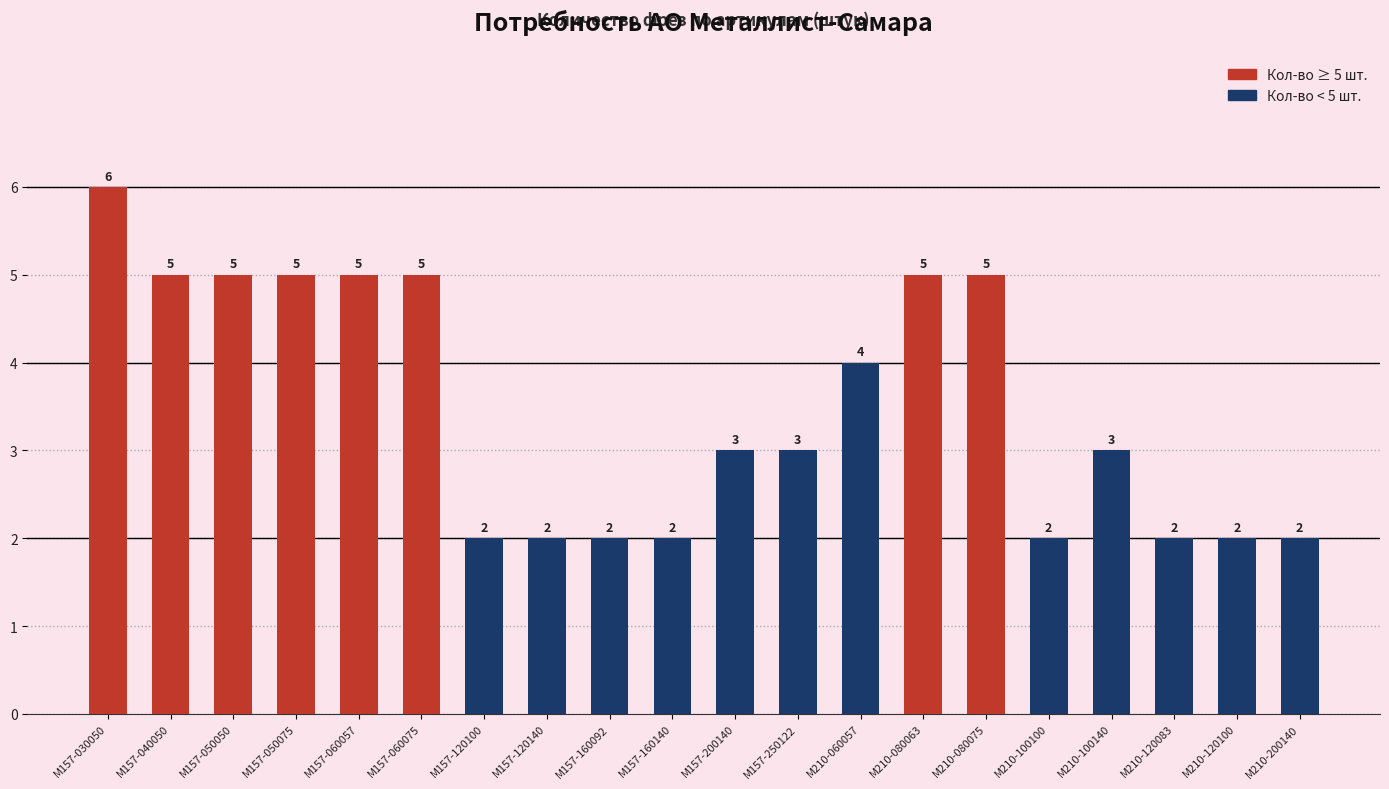

What is the sum of all values?

70